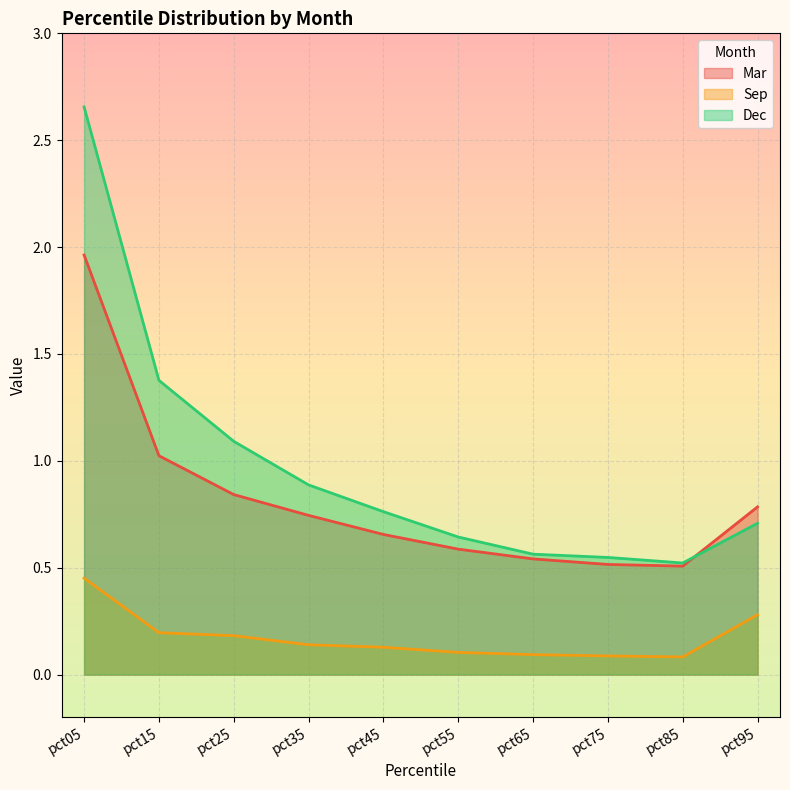

True or false: Mar has more than 1 interior local peaks.

False